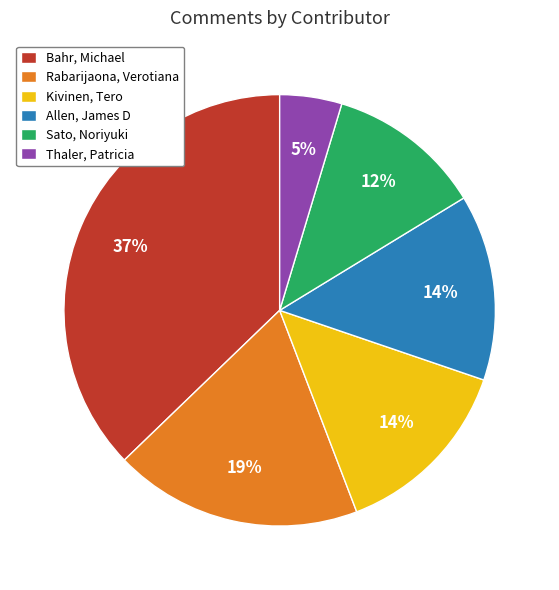

Do Rabarijaona, Verotiana and Kivinen, Tero together represent more than half of the pie?

No